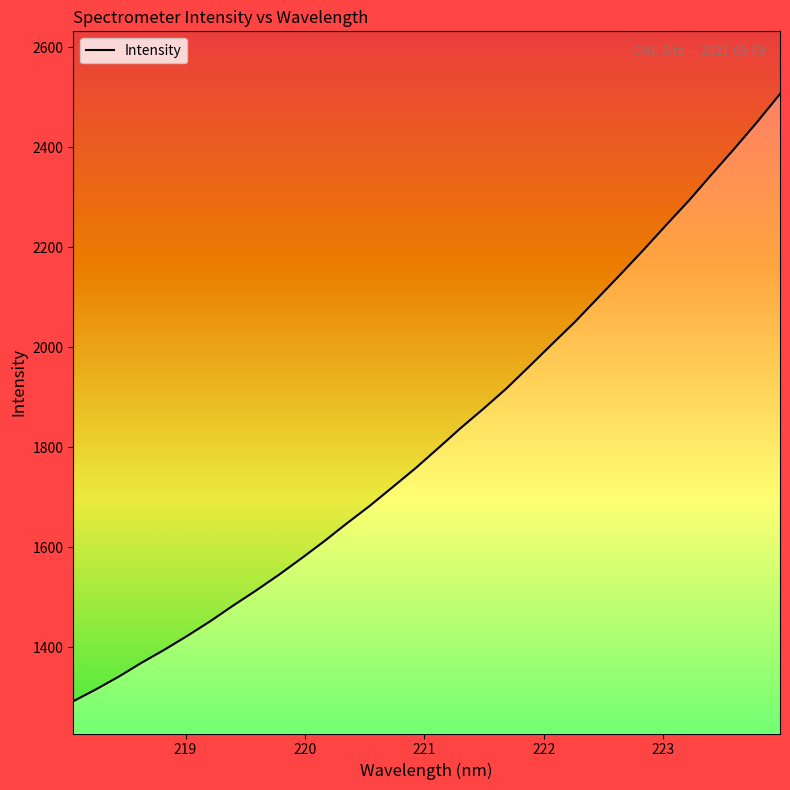

What is the difference between the maximum and minimum values?

1215.0